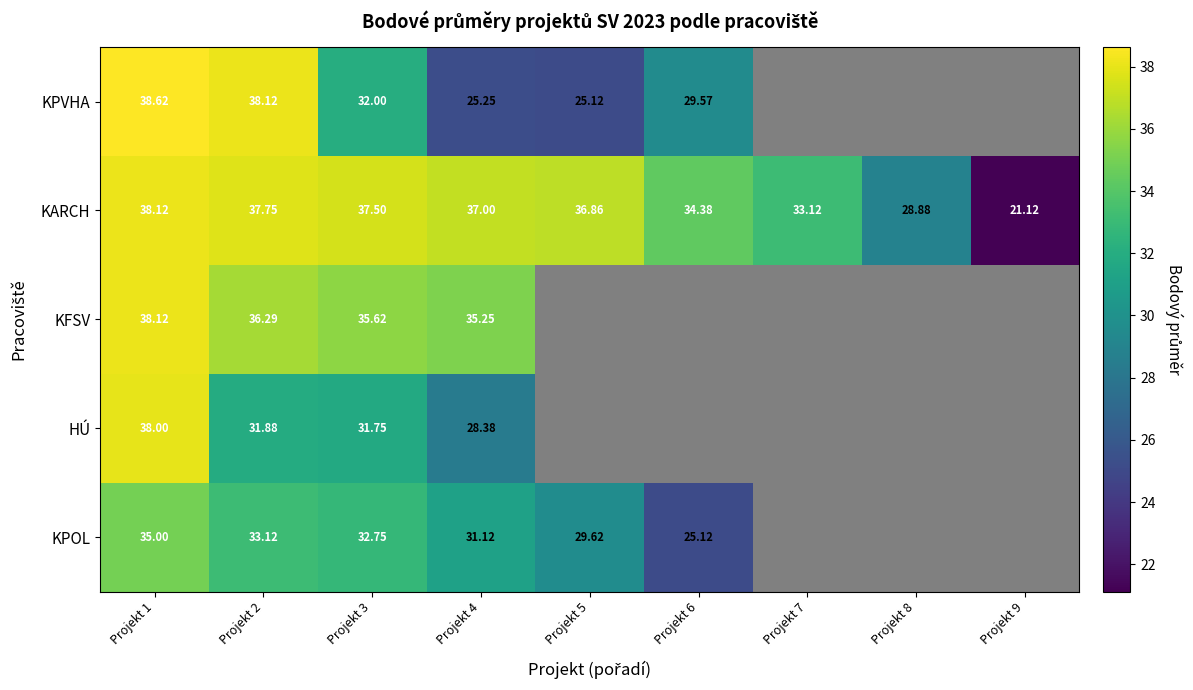

At which label is KARCH closest to 29?

Projekt 8